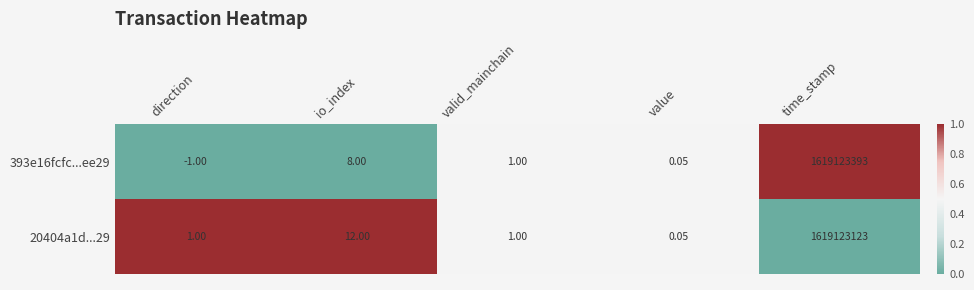

How many distinct data groups are displayed?

2